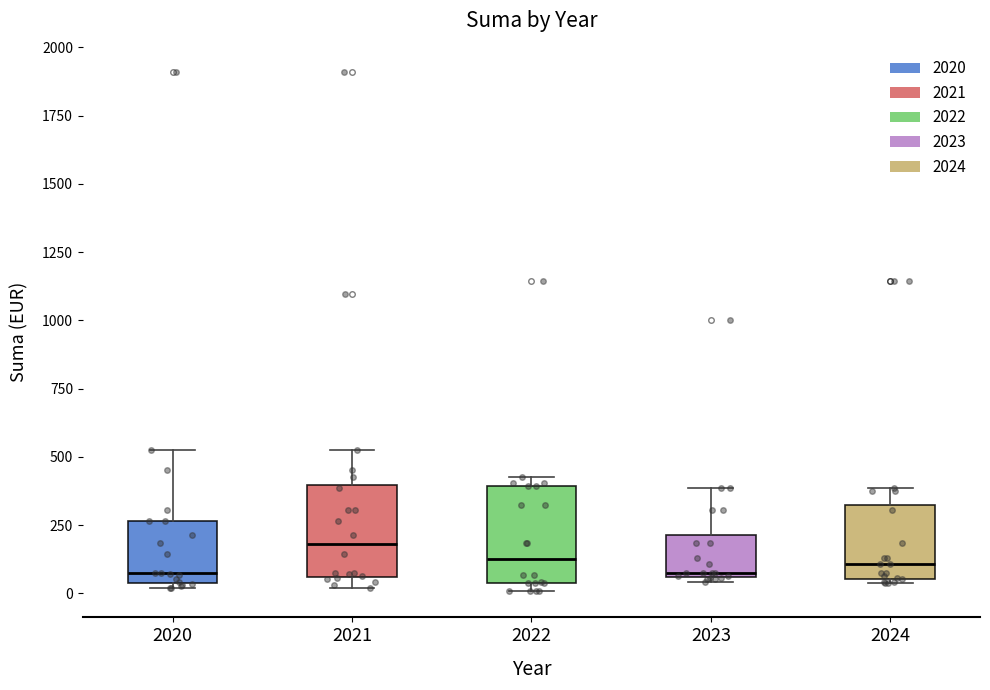

Reading left to right, transcribe this box plot: for each box, give where its median line is, the range the box spans, and where its two whiskers end, as read against the y-axis. The values are not printed on the chart, so give them approximately, as read against the axis.

2020: median 50 (just above the box's lower edge), box 50 to 250, whiskers 0 to 550
2021: median 200, box 50 to 400, whiskers 0 to 550
2022: median 100, box 50 to 400, whiskers 0 to 400 (just above the box's upper edge)
2023: median 50, box 50 to 200, whiskers 50 (just below the box's lower edge) to 400
2024: median 100, box 50 to 300, whiskers 50 (just below the box's lower edge) to 400